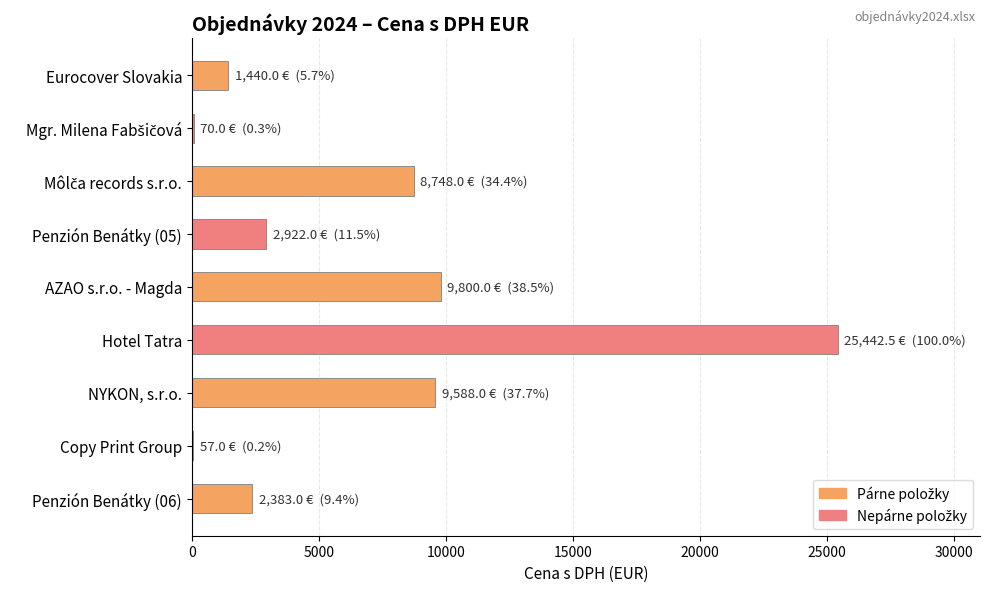

Between Copy Print Group and AZAO s.r.o. - Magda, which is larger?

AZAO s.r.o. - Magda